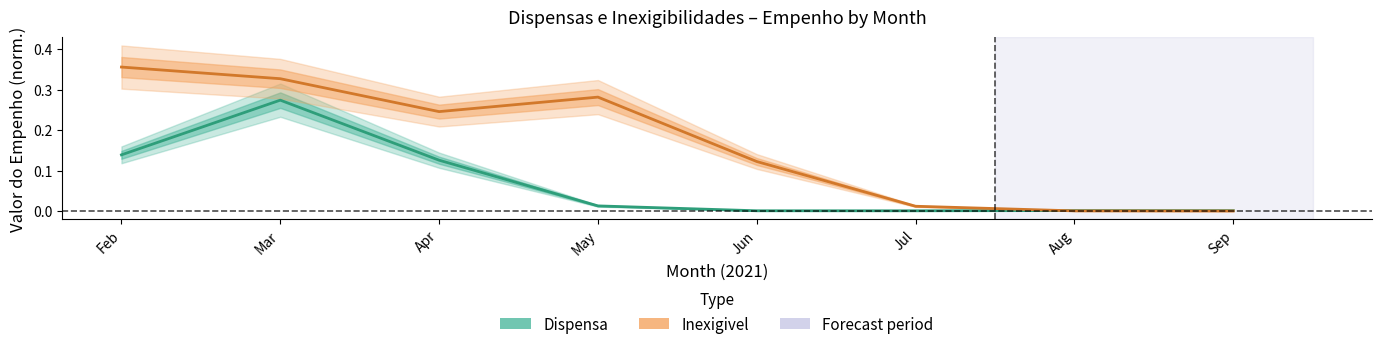

At which category is the sum across all series the highest?

Mar